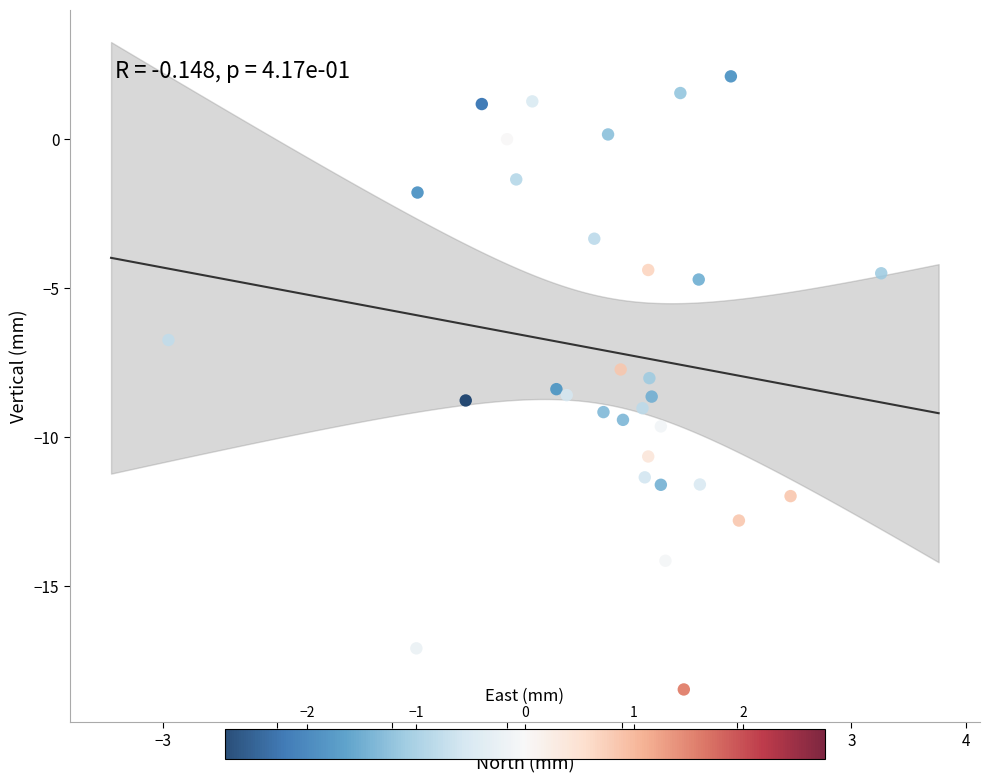

What is the range of X values (max minus min)?

6.2